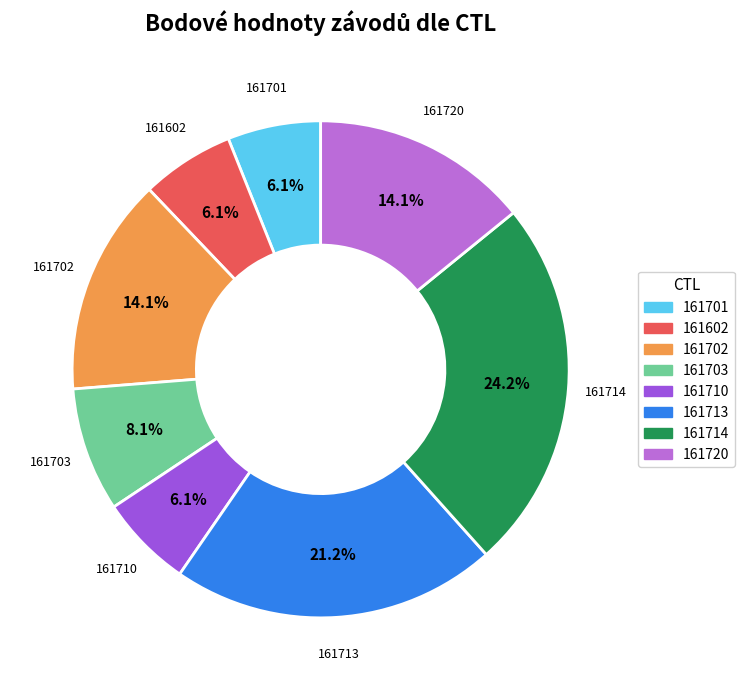

To the nearest percent, what portion does 161602 represent?

6%